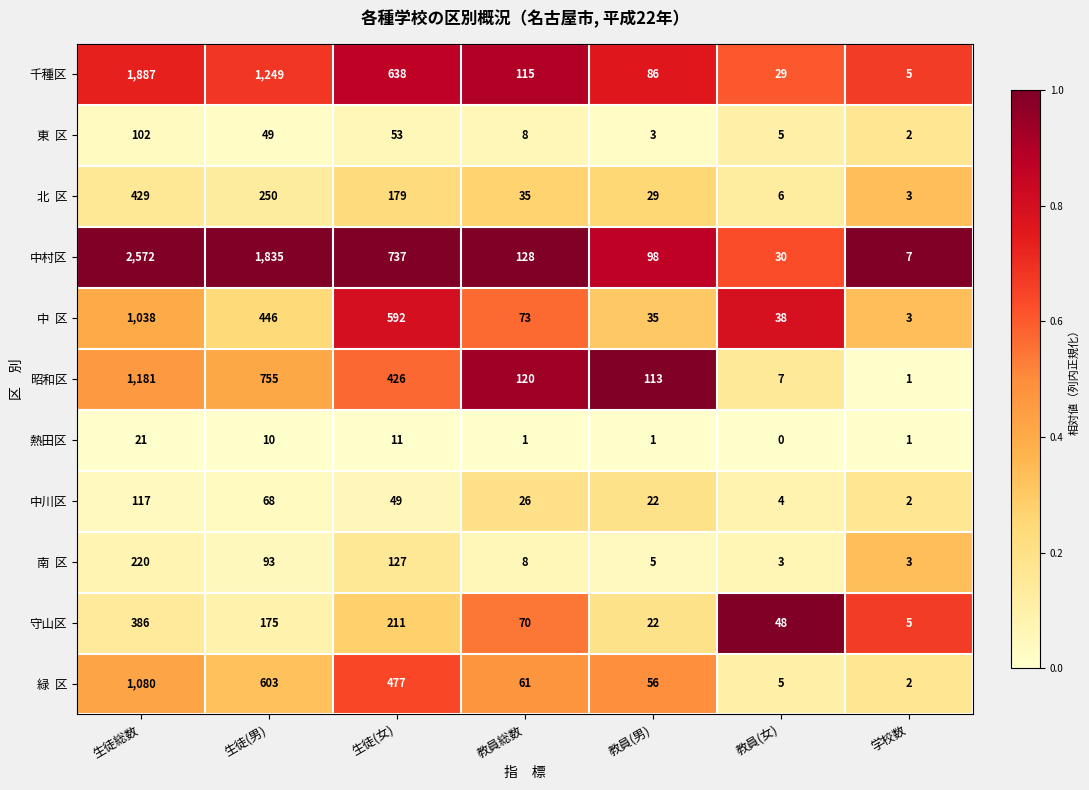

What is the difference between the 熱田区 values at 生徒(女) and 教員(女)?

11